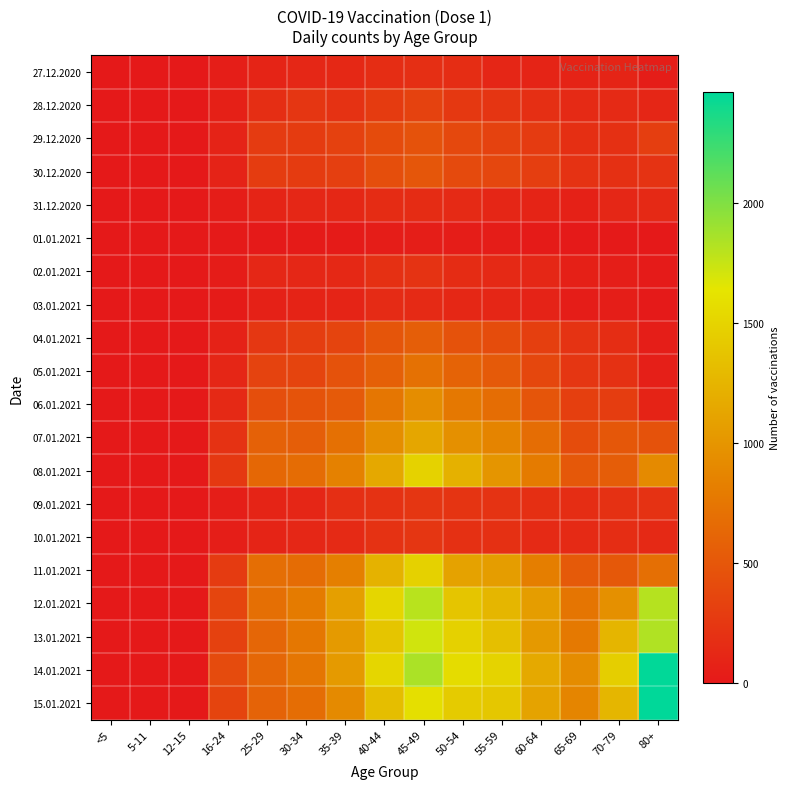

Which series changed the most between 25-29 and 55-59?

14.01.2021